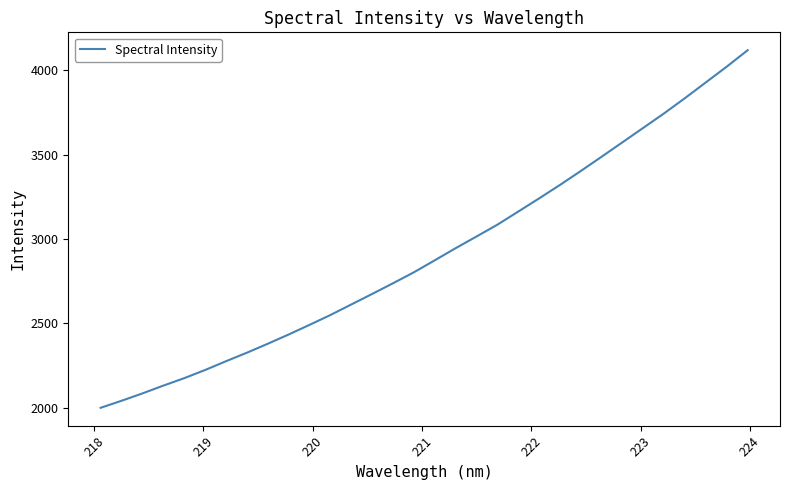

Does the chart have visible grid lines?

No